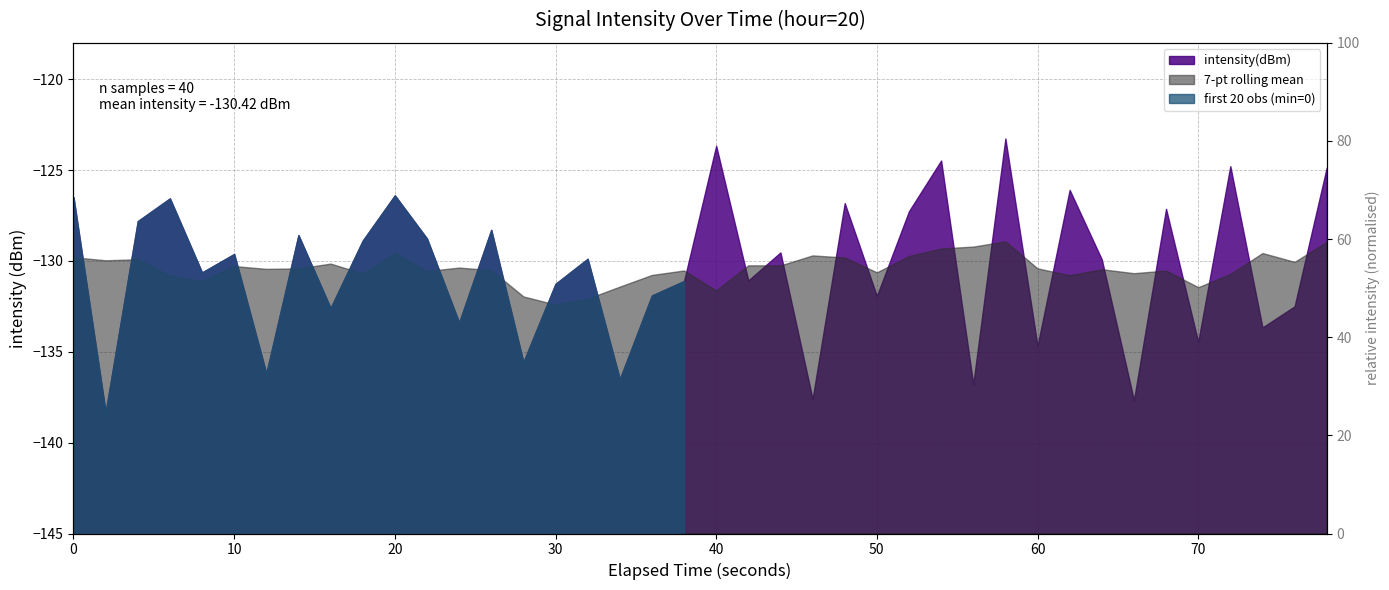

What is the sum of all values?

2159.5